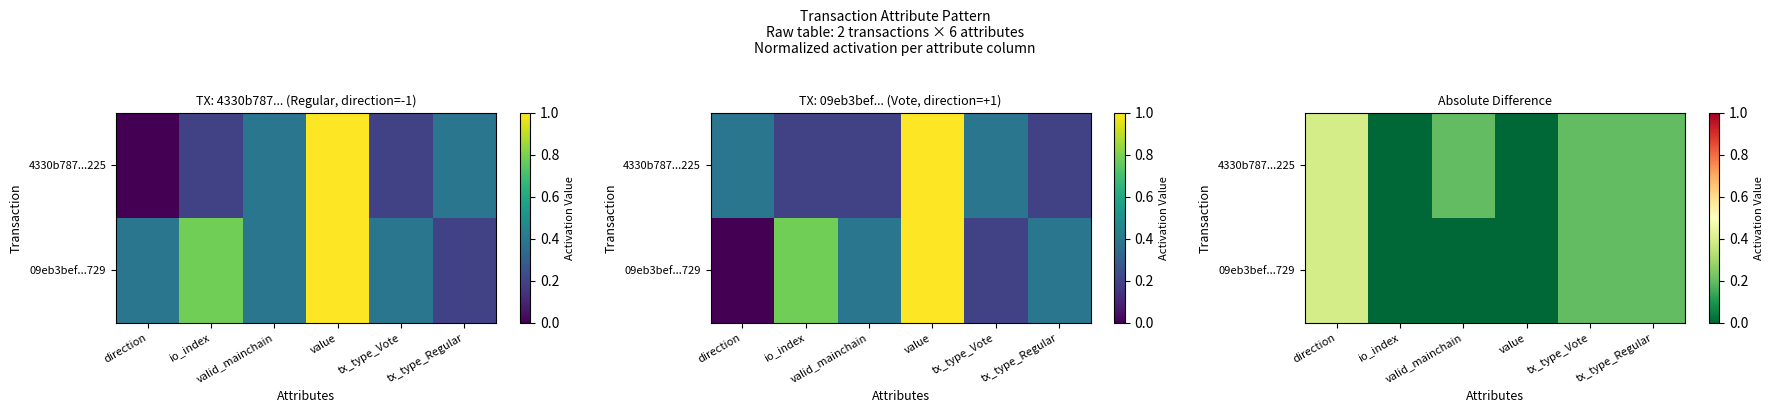

Count the number of categories in the chart.

6